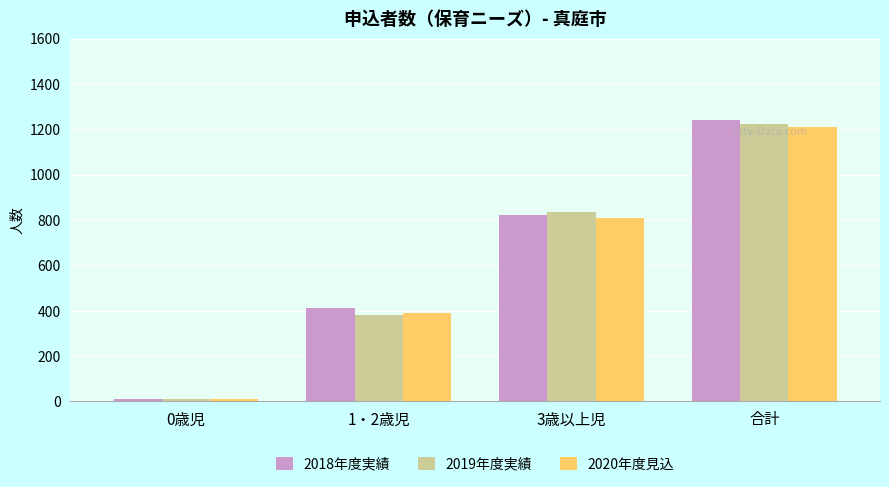

What position from the left is 1・2歳児?

2